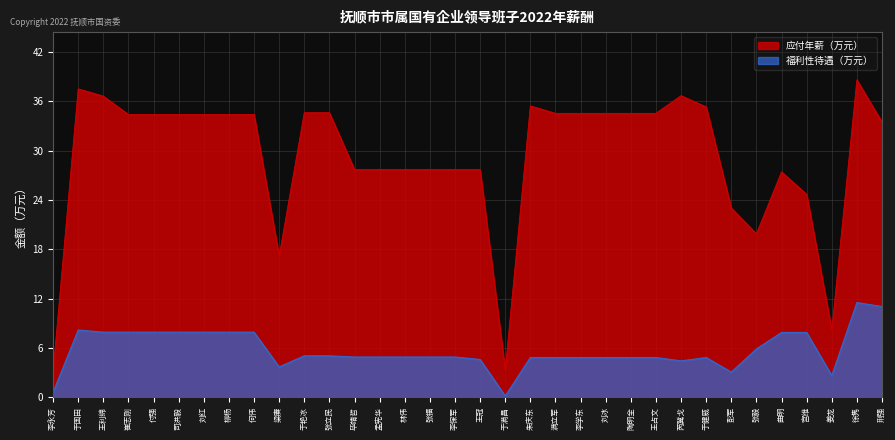

Reading left to right, extract all data points from this chart.

应付年薪（万元）: 李永芳=3.2	于国田=37.5	王利绵=36.6	崔志刚=34.4	付强=34.4	司洪毅=34.4	刘红=34.4	柳杨=34.4	何伟=34.4	梁赓=17.2	于艳冰=34.6	张立民=34.6	毕靖哲=27.7	孟宪华=27.7	林伟=27.7	张福=27.7	李保军=27.7	王冠=27.7	于满昌=3.3	朱庆东=35.4	满立军=34.5	李学东=34.5	刘冰=34.5	陶明全=34.5	王占文=34.5	芮冀戈=36.7	于健威=35.3	彭军=23.0	张毅=19.9	曲明=27.4	宫维=24.7	姜龙=8.2	徐隽=38.6	荆强=33.5
福利性待遇（万元）: 李永芳=0.6	于国田=8.2	王利绵=7.9	崔志刚=7.9	付强=7.9	司洪毅=7.9	刘红=7.9	柳杨=7.9	何伟=7.9	梁赓=3.7	于艳冰=5.0	张立民=5.0	毕靖哲=4.9	孟宪华=4.9	林伟=4.9	张福=4.9	李保军=4.9	王冠=4.6	于满昌=0.2	朱庆东=4.8	满立军=4.8	李学东=4.8	刘冰=4.8	陶明全=4.8	王占文=4.8	芮冀戈=4.4	于健威=4.8	彭军=3.1	张毅=5.9	曲明=7.9	宫维=7.9	姜龙=2.7	徐隽=11.5	荆强=11.0